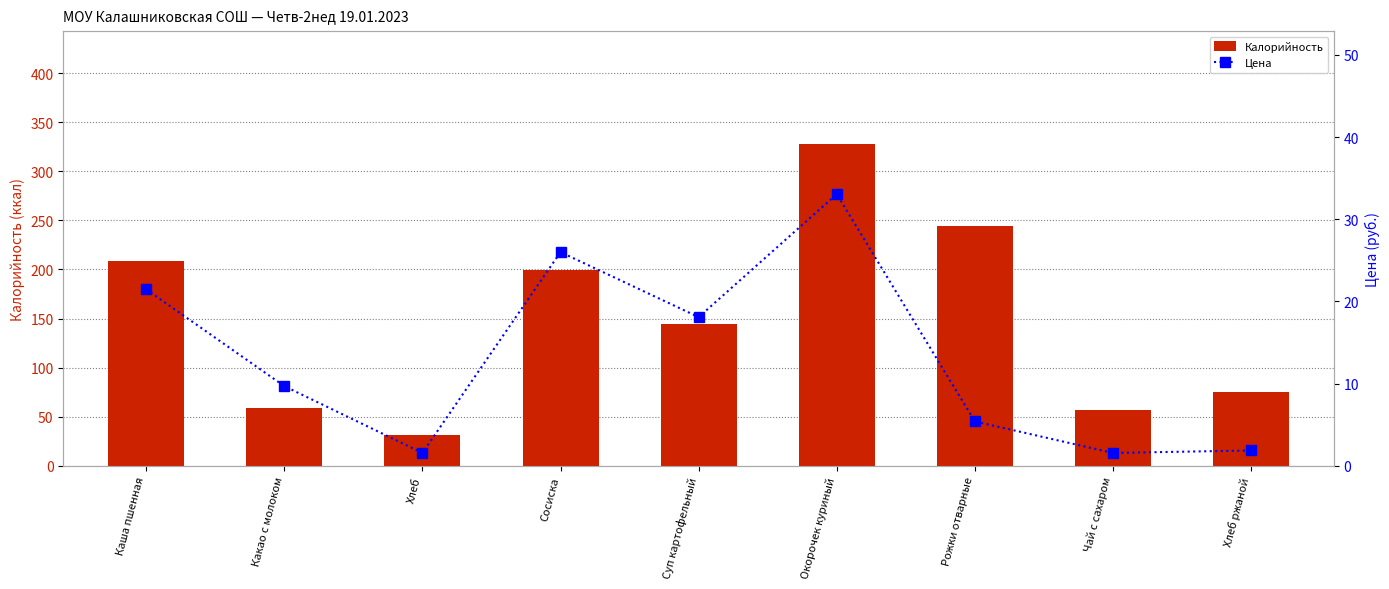

The Цена series shows 1.0 at Хлеб. True or false?

False